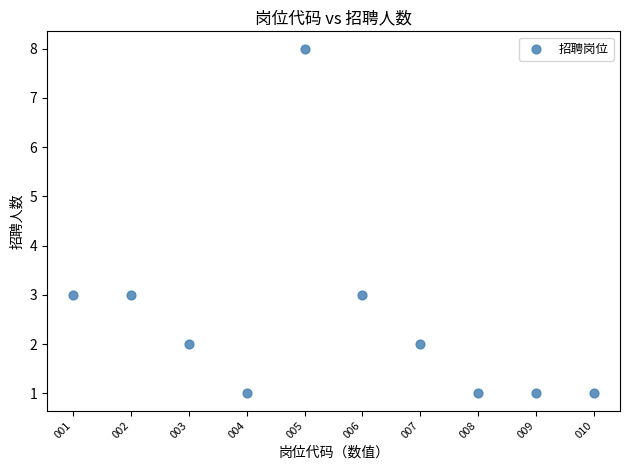

What is the range of X values (max minus min)?

9